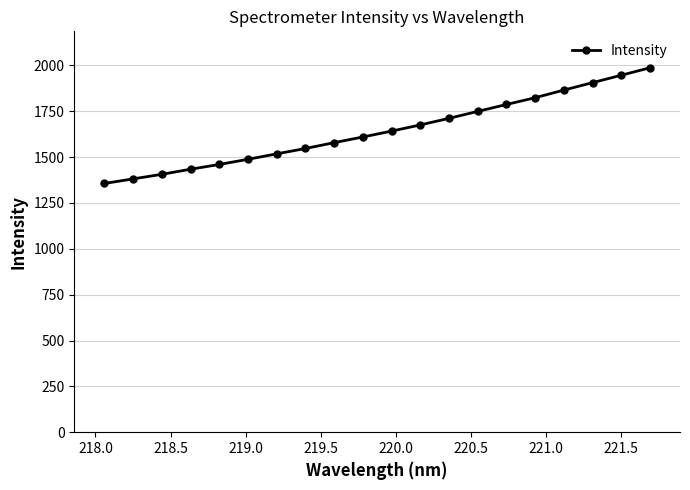

Count the number of categories in the chart.

20